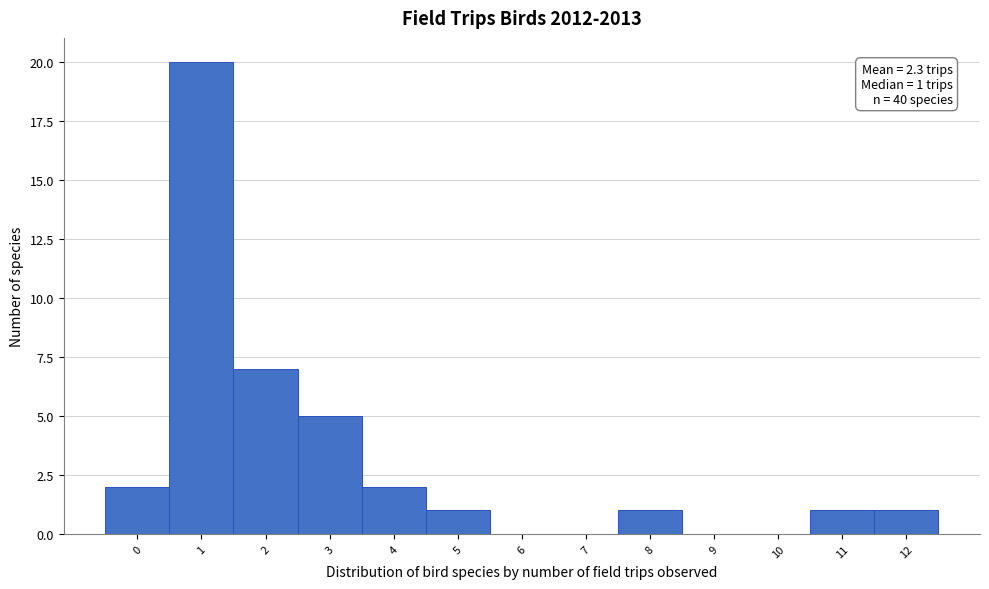

Which range on the x-axis has the tallest bar?

0.5 to 1.5